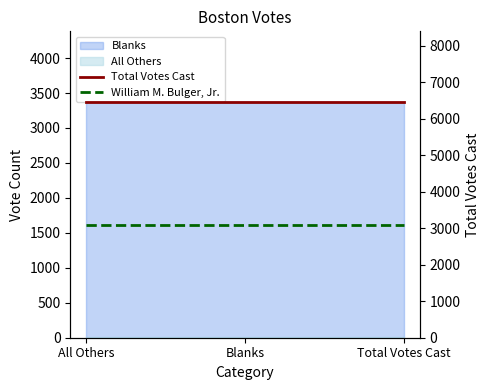

Does the chart display data point markers on the line(s)?

No